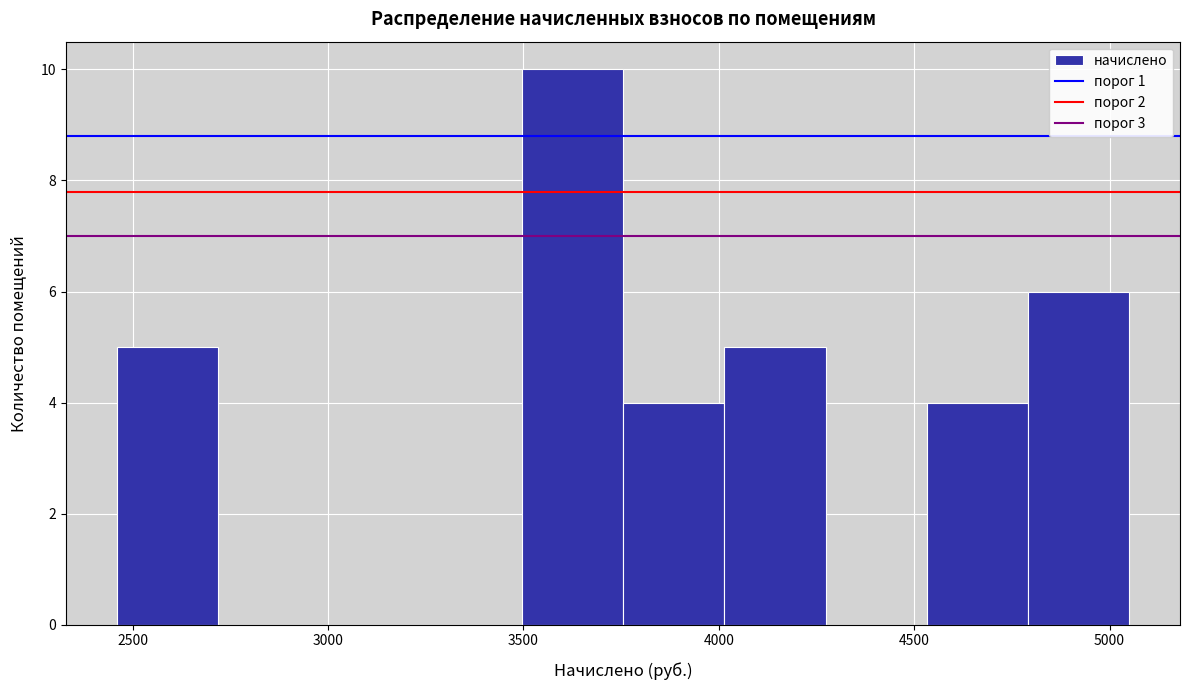

Reading left to right, list every bar in this chart as the range it spans on the x-axis followed by its height. Neither the bar edges nor the heights are printed on the chart, so give them approximately, as read against the axes.

2450 to 2700: 5
2700 to 3000: 0
3000 to 3250: 0
3250 to 3500: 0
3500 to 3750: 10
3750 to 4000: 4
4000 to 4250: 5
4250 to 4550: 0
4550 to 4800: 4
4800 to 5050: 6